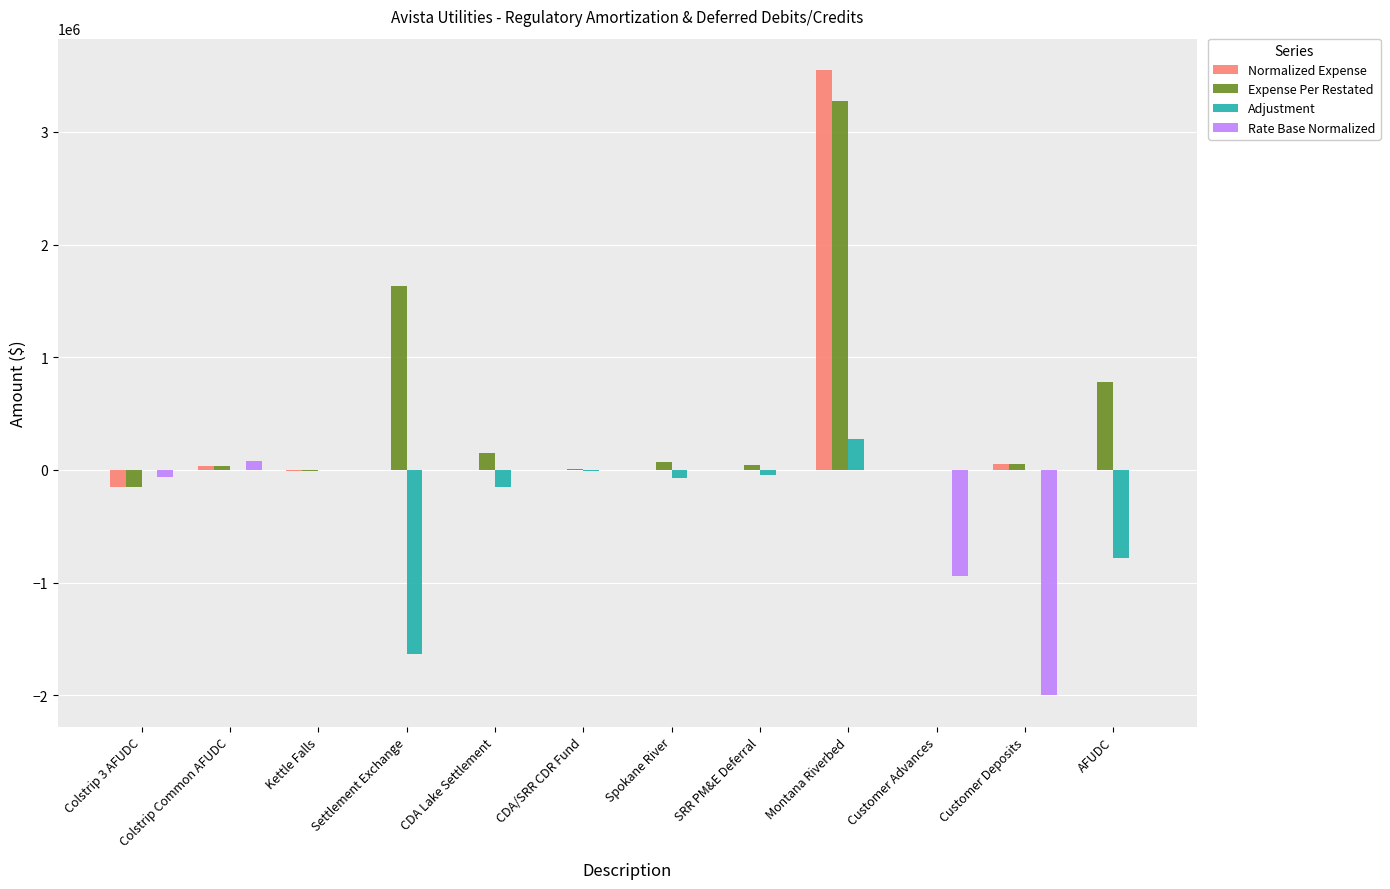

At which label is Expense Per Restated closest to 1559507?

Settlement Exchange